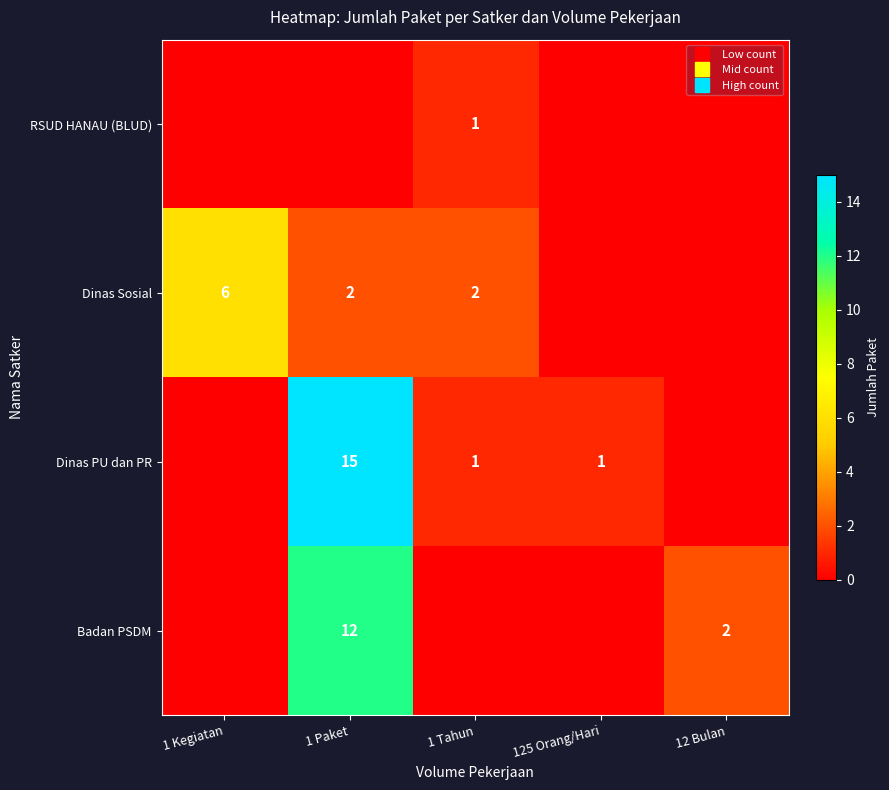

List the series in order of their peak value, lowest first.

RSUD HANAU (BLUD), Dinas Sosial, Badan PSDM, Dinas PU dan PR